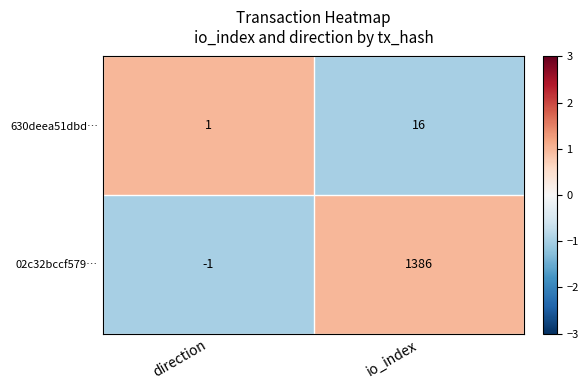

Which series has the widest spread of values?

02c32bccf579…